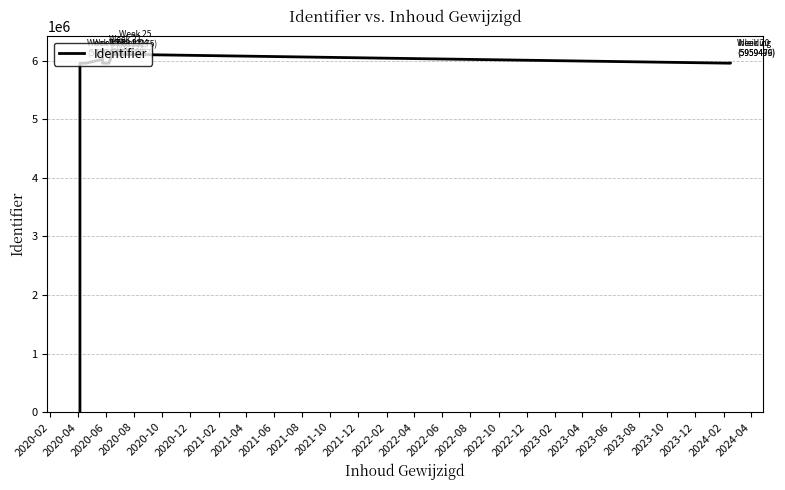

The value at 2020-02 is 0. True or false?

True